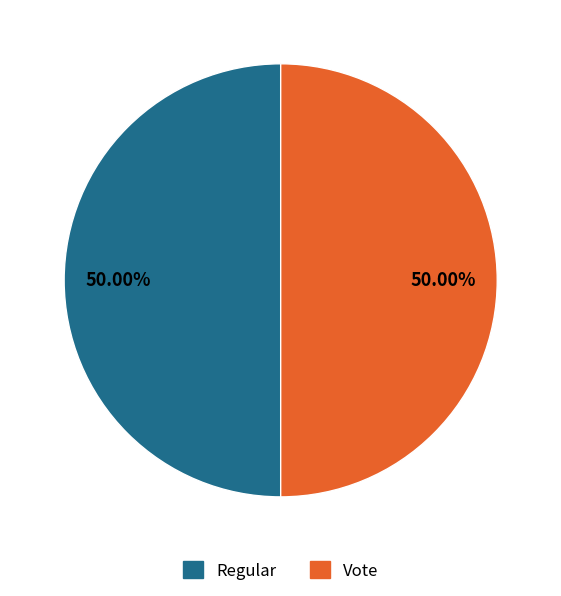

What percentage is the Vote slice, to the nearest percent?

50%